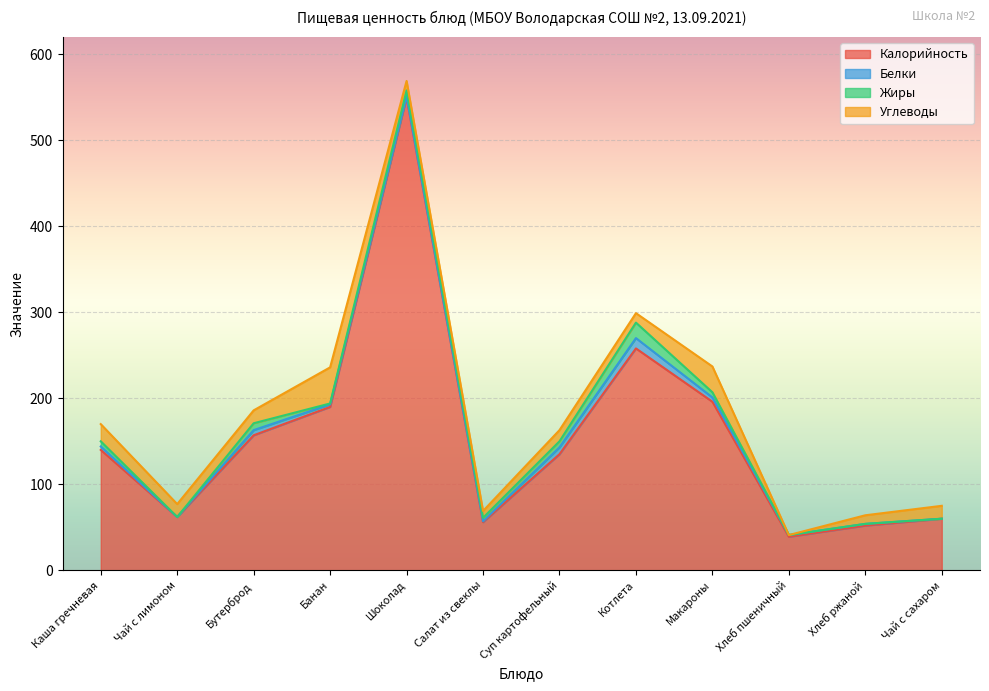

Reading left to right, transcribe all the data shown in this chart.

Калорийность: 140	62	157	190	550	56	135	258	196	39	52	60
Белки: 4	0	6	3	1	1	8	12	5	2	2	0
Жиры: 6	0	8	1	7	4	7	18	6	0	0	0
Углеводы: 20	15	15	42	11	8	13	11	30	0	10	15